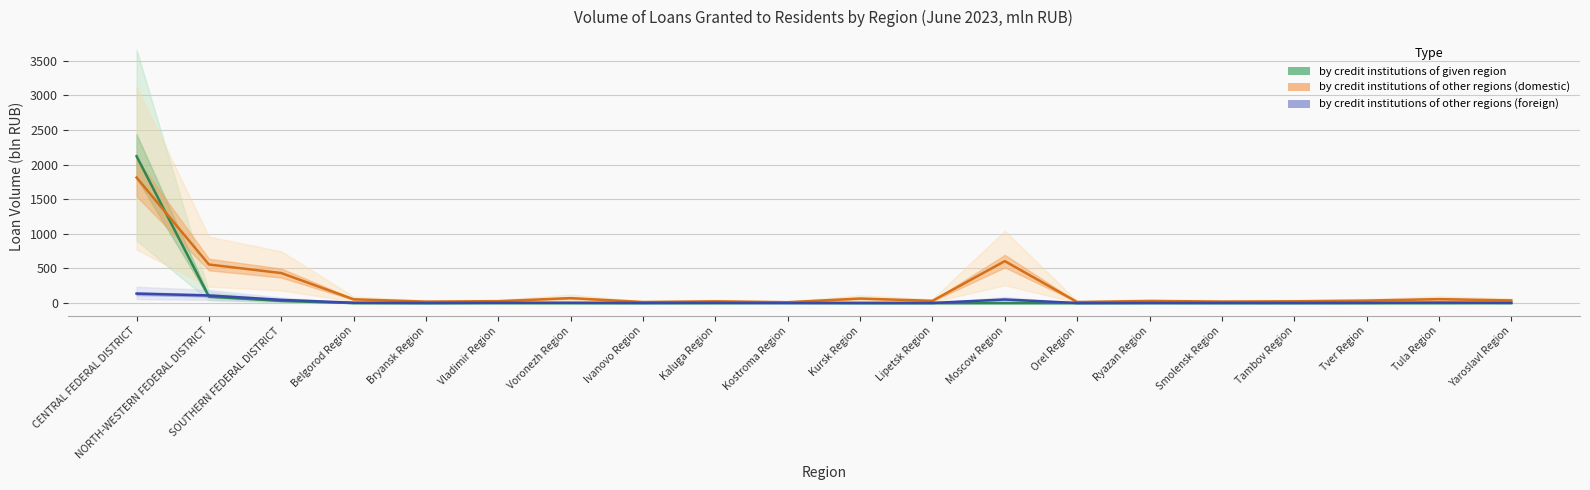

What is the difference between the by credit institutions of given region values at Ryazan Region and SOUTHERN FEDERAL DISTRICT?

30.4